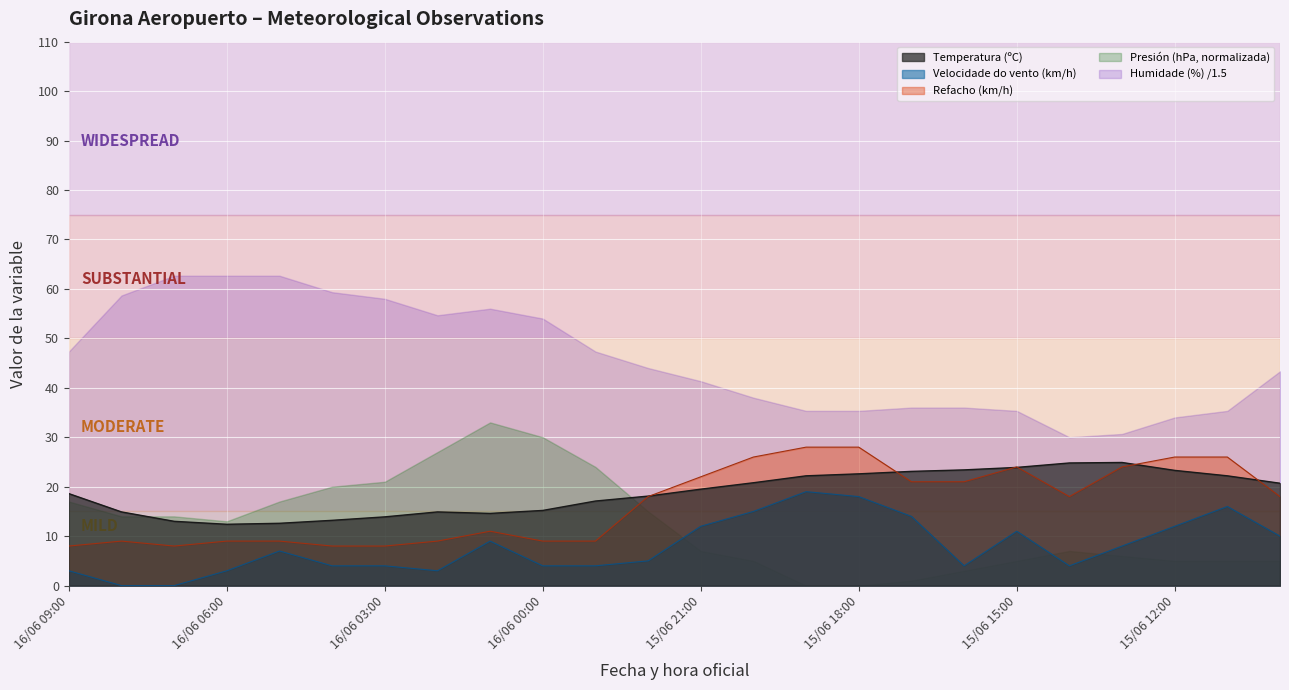

What is the maximum value shown in the chart?

62.7